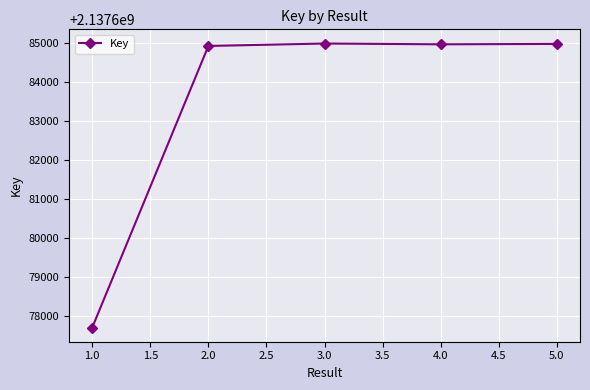

What is the label of the 1st point from the right?

5.0